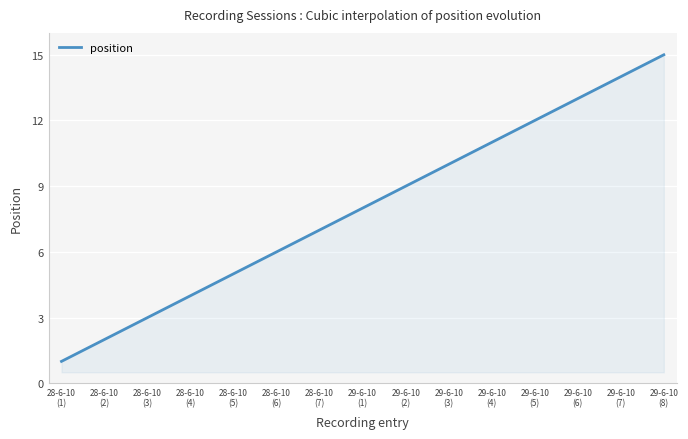

How many lines are shown in the chart?

1